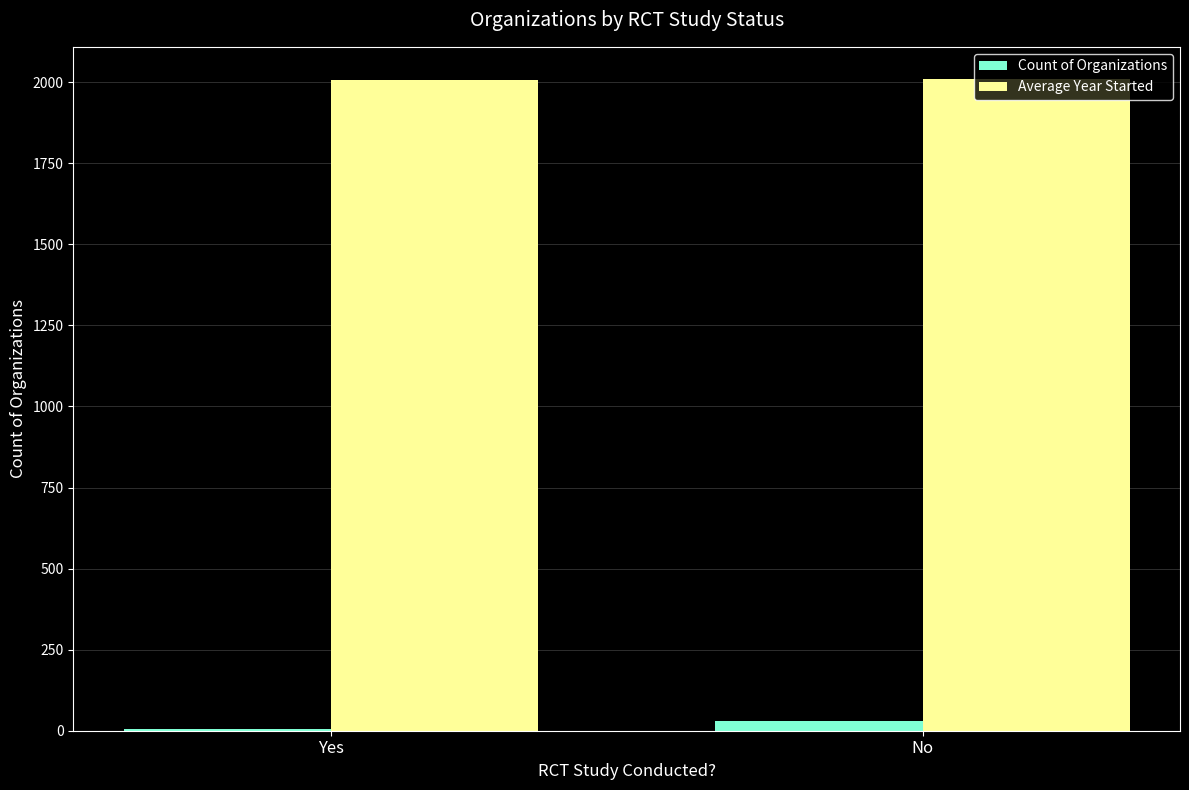

What are all the series names shown in the legend?

Count of Organizations, Average Year Started